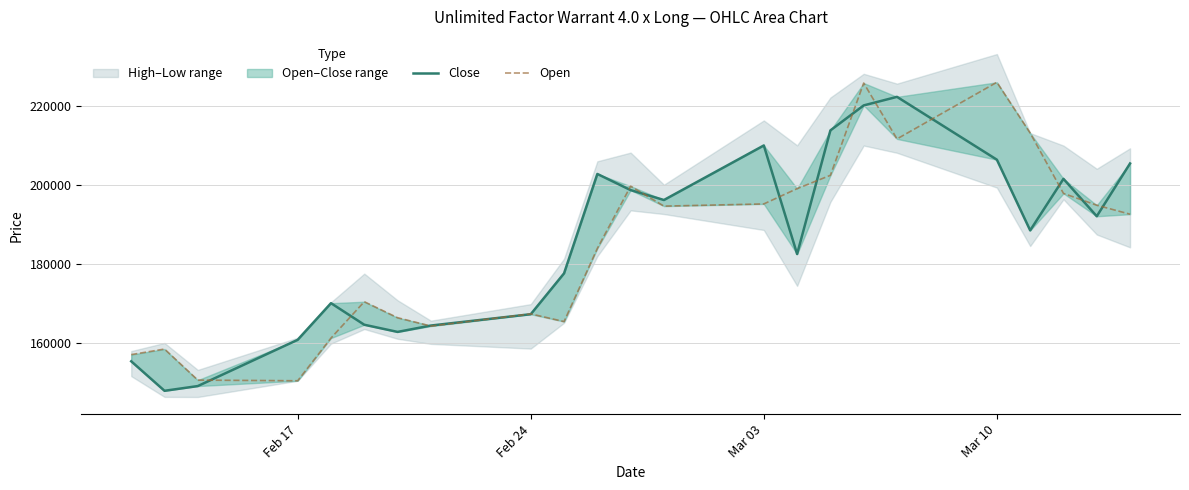

In Open, how many points are lower than both neighbors (excluding endpoints)?

5